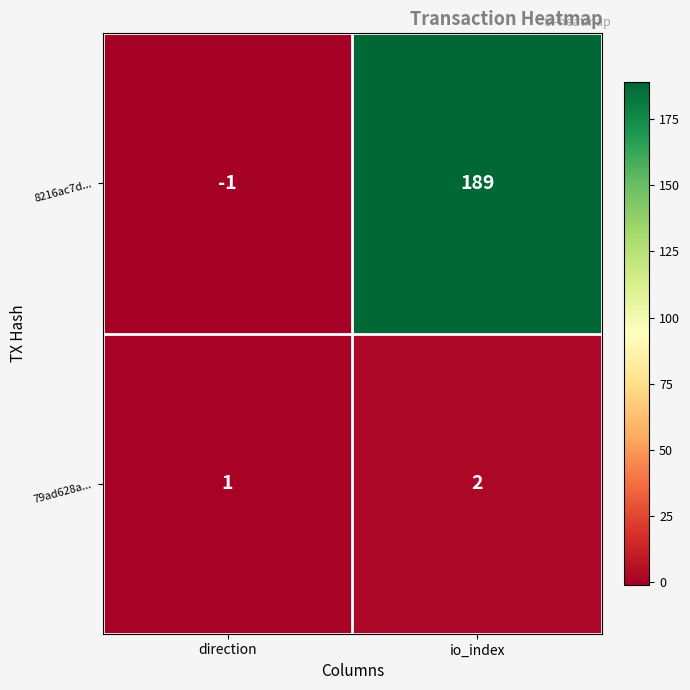

Where is 79ad628a... nearest to the value 1?

direction